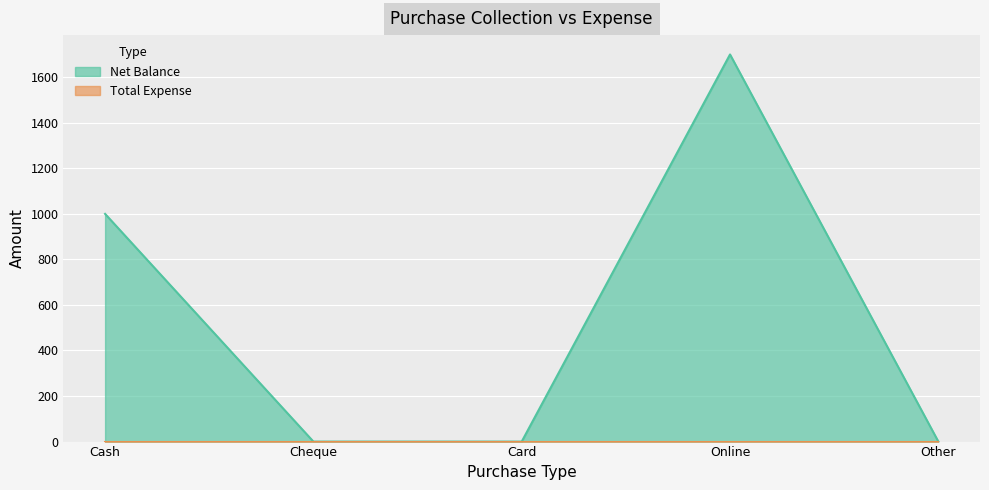

How many data points are above 0?

2